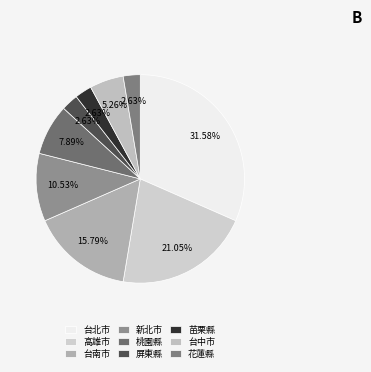

Does 苗栗縣 account for over 50% of the chart?

No